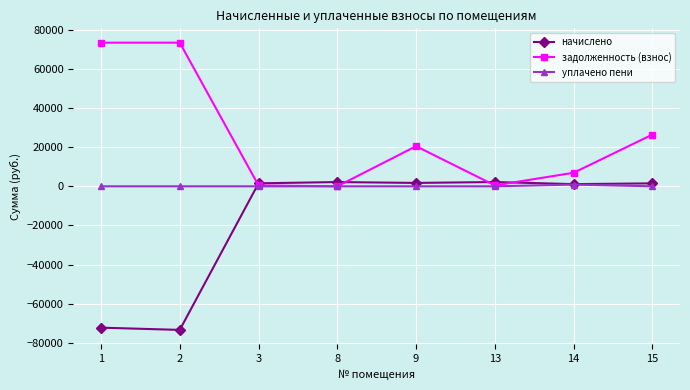

What is the sum of the начислено values at 2 and 1?

-145744.7